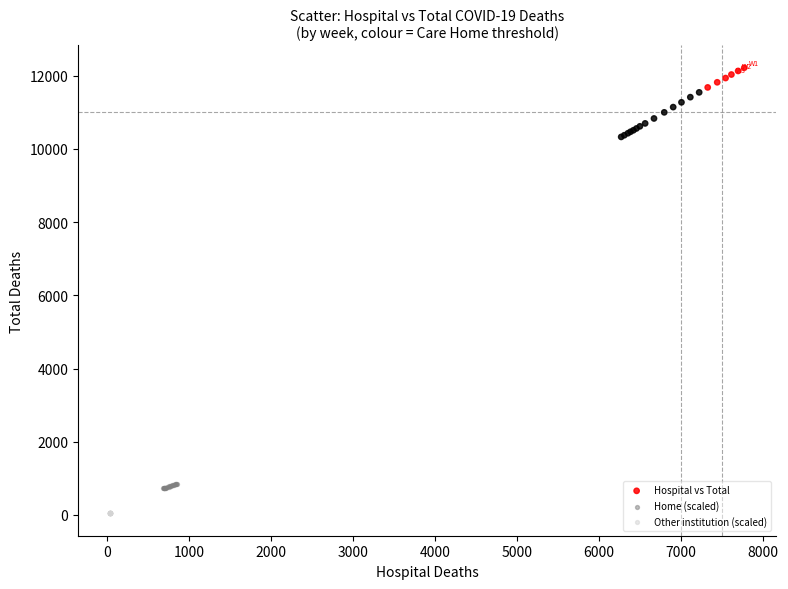

Which series contains the lowest Y value?

Other institution (scaled)